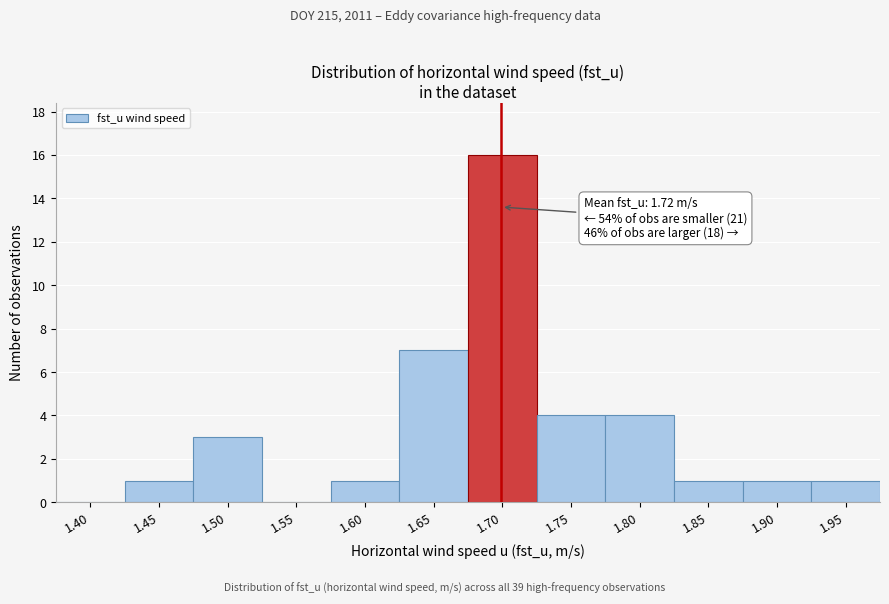

Reading left to right, transcribe all the data shown in this chart.

1.40=0	1.45=1	1.50=3	1.55=0	1.60=1	1.65=7	1.70=16	1.75=4	1.80=4	1.85=1	1.90=1	1.95=1